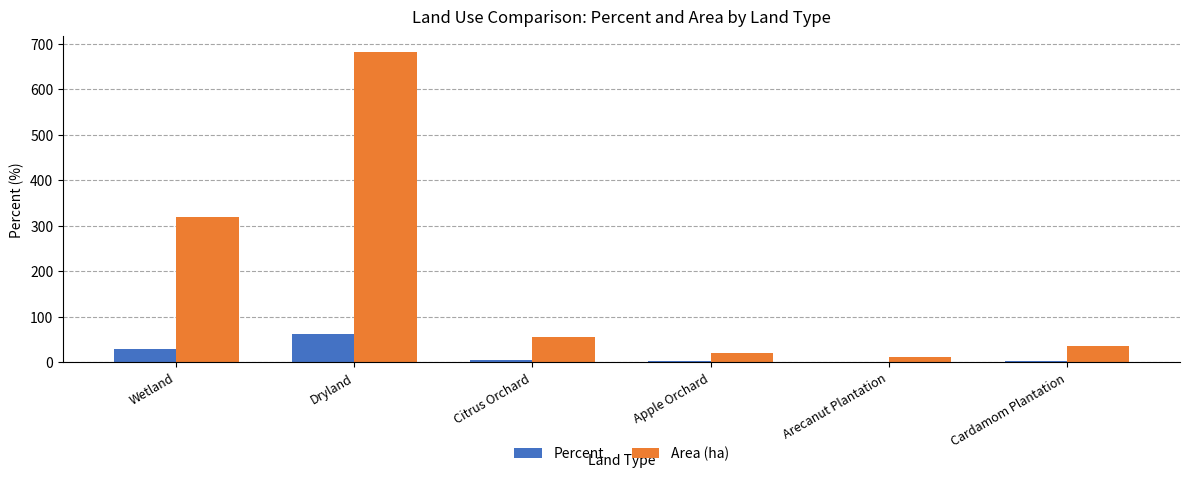

Which series has the widest spread of values?

Area (ha)